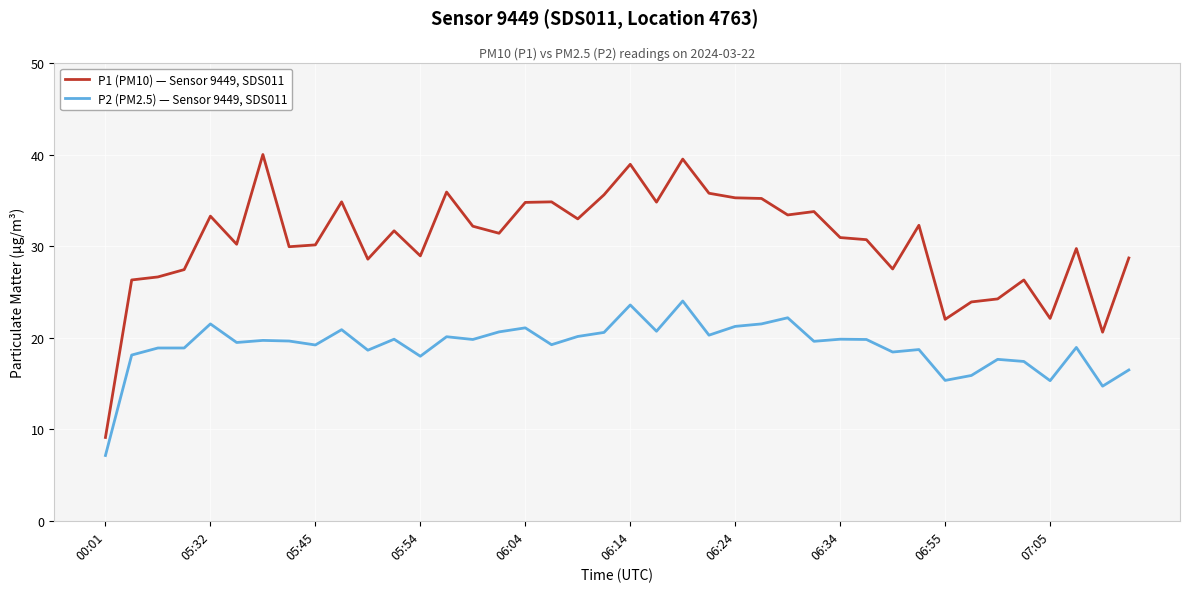

True or false: P1 (PM10) — Sensor 9449, SDS011 and P2 (PM2.5) — Sensor 9449, SDS011 intersect in this chart.

False